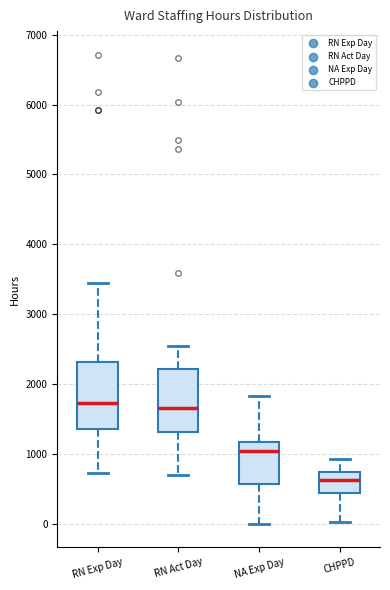

Reading left to right, read every box against the y-axis: the position of its median line, the range the box covers, and the ends of its whiskers. The values are not printed on the chart, so give them approximately, as read against the axis.

RN Exp Day: median 1700, box 1400 to 2300, whiskers 700 to 3400
RN Act Day: median 1700, box 1300 to 2200, whiskers 700 to 2500
NA Exp Day: median 1000, box 600 to 1200, whiskers 0 to 1800
CHPPD: median 600, box 400 to 700, whiskers 0 to 900